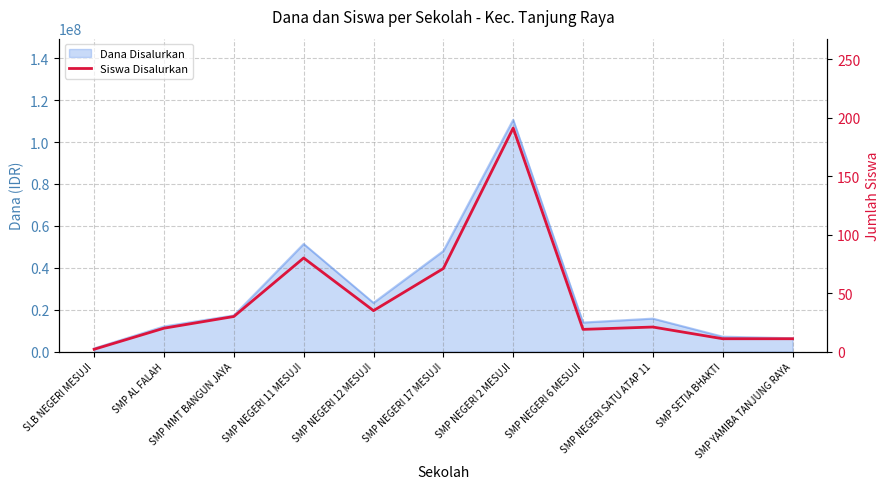

Where is the first local maximum?

SMP NEGERI 11 MESUJI